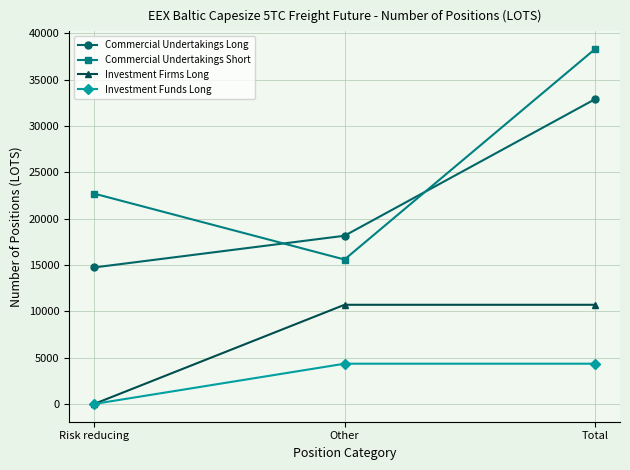

Between Other and Total, which series saw the biggest shift?

Commercial Undertakings Short